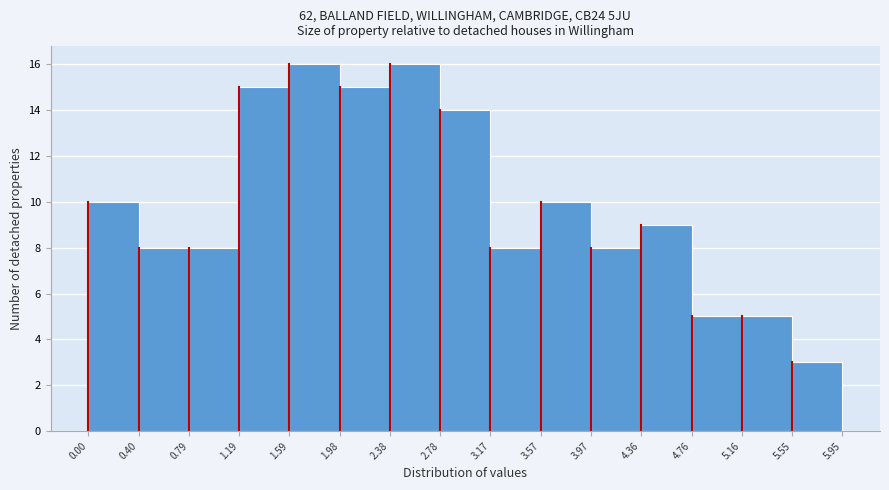

Reading left to right, list every bar in this chart as the range it spans on the x-axis followed by its height. The values are not printed on the chart, so give them approximately, as read against the axis.

0.00 to 0.40: 10
0.40 to 0.79: 8
0.79 to 1.19: 8
1.19 to 1.59: 15
1.59 to 1.98: 16
1.98 to 2.38: 15
2.38 to 2.78: 16
2.78 to 3.17: 14
3.17 to 3.57: 8
3.57 to 3.97: 10
3.97 to 4.36: 8
4.36 to 4.76: 9
4.76 to 5.16: 5
5.16 to 5.55: 5
5.55 to 5.95: 3